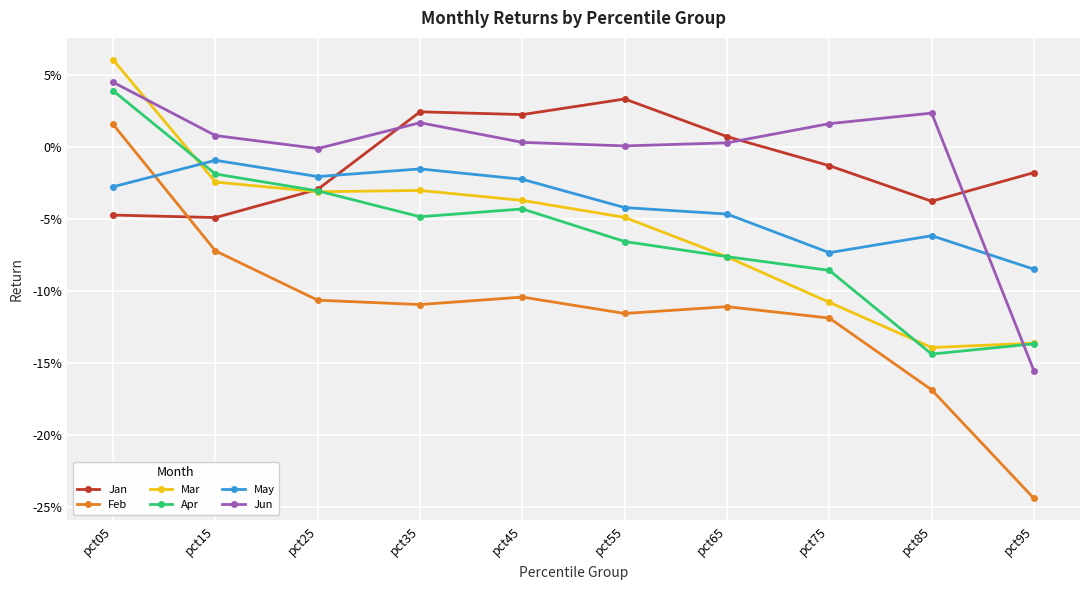

Does the chart display data point markers on the line(s)?

Yes